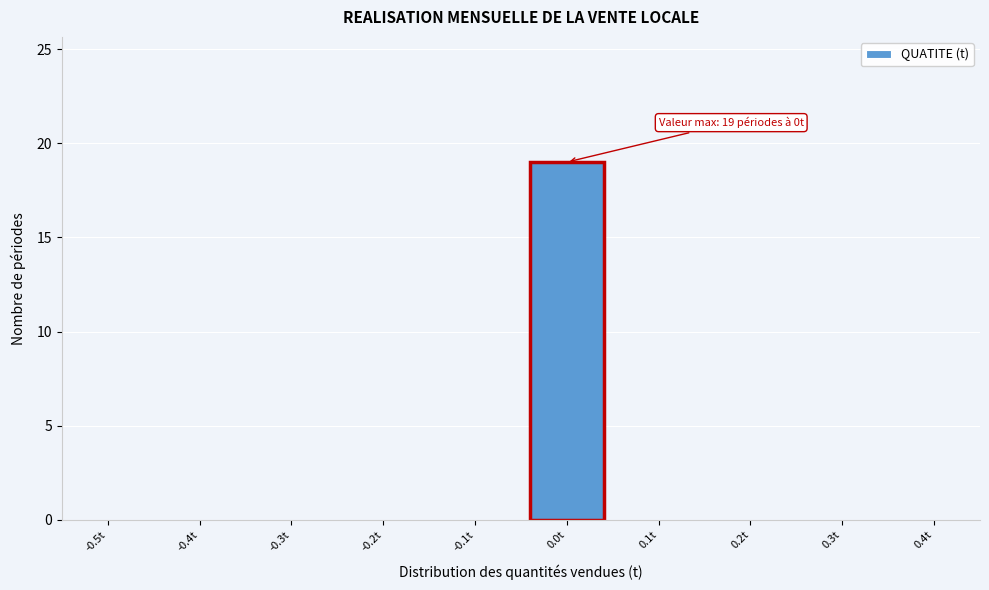

Reading left to right, what are all the values shown in this chart?

-0.5t=0	-0.4t=0	-0.3t=0	-0.2t=0	-0.1t=0	0.0t=19	0.1t=0	0.2t=0	0.3t=0	0.4t=0